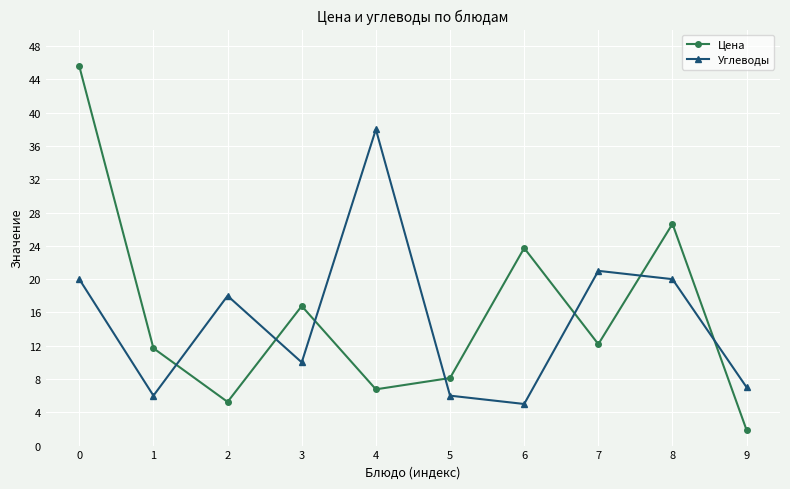

Where is Цена nearest to the value 23?

6